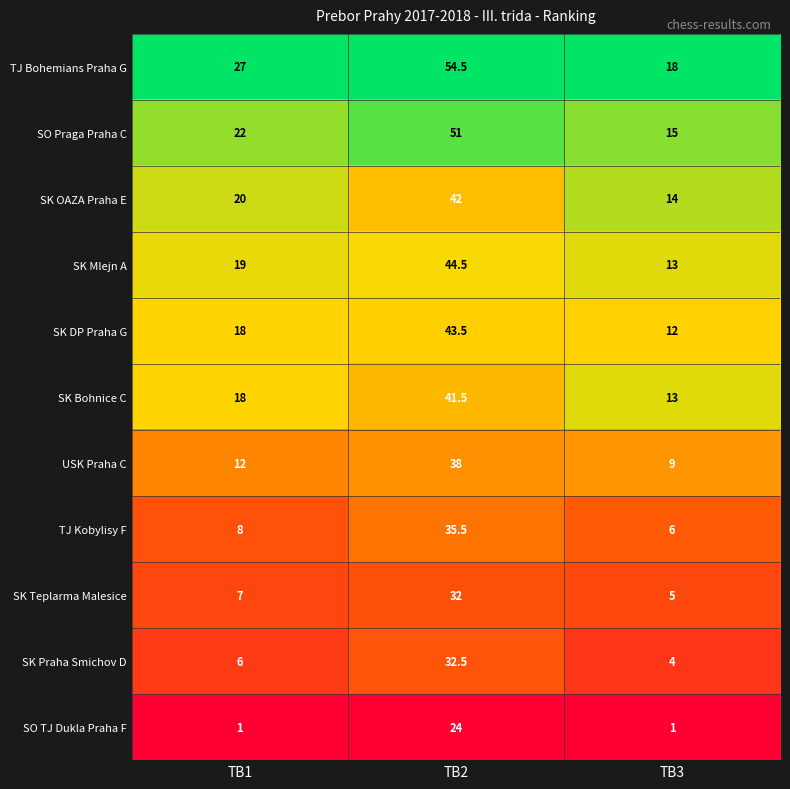

What is the sum of all USK Praha C values?

59.0